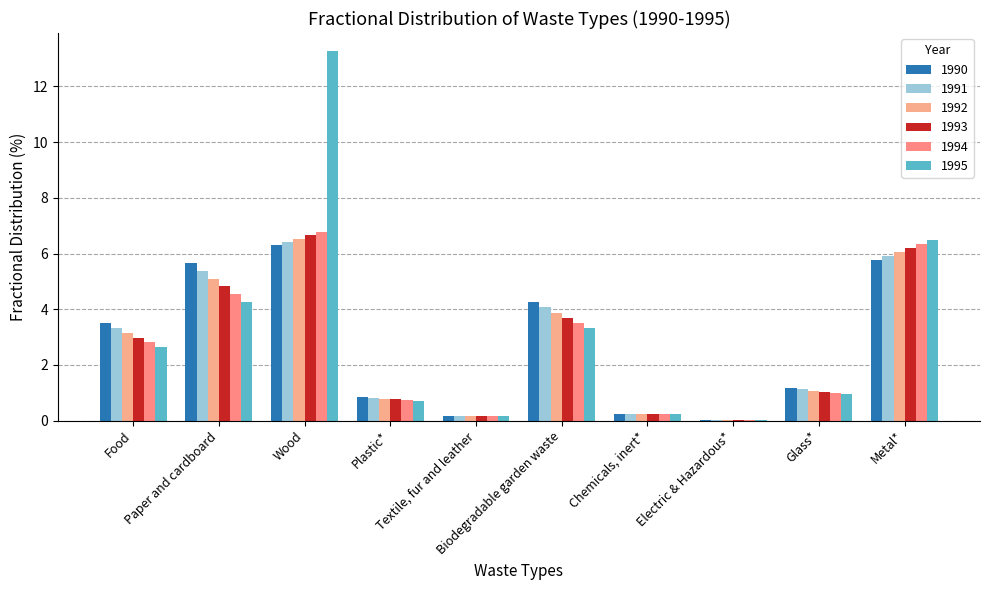

Which label corresponds to the smallest value in the chart?

Electric & Hazardous*